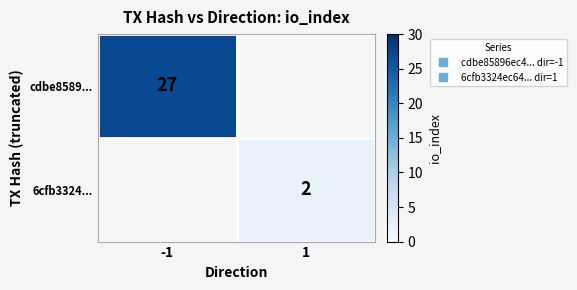

How many positive values does the 6cfb3324... series have?

1